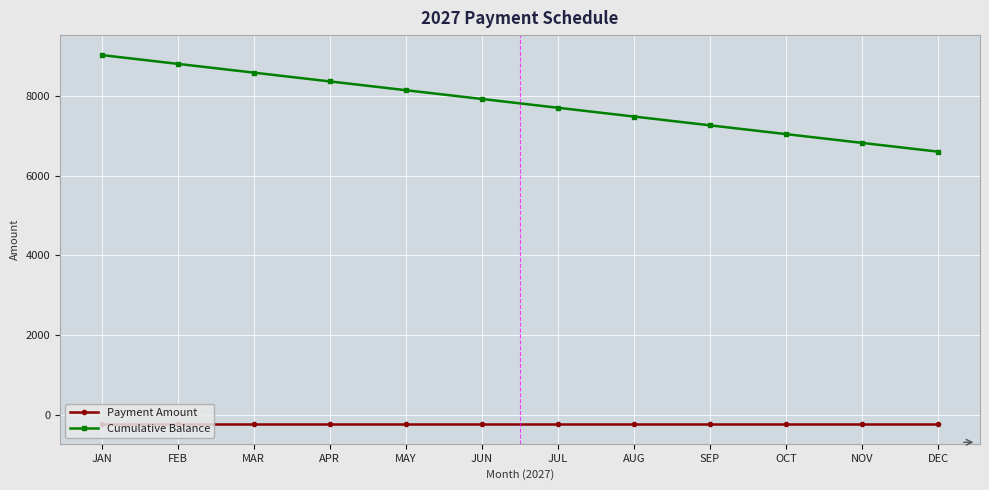

What position from the left is MAY?

5